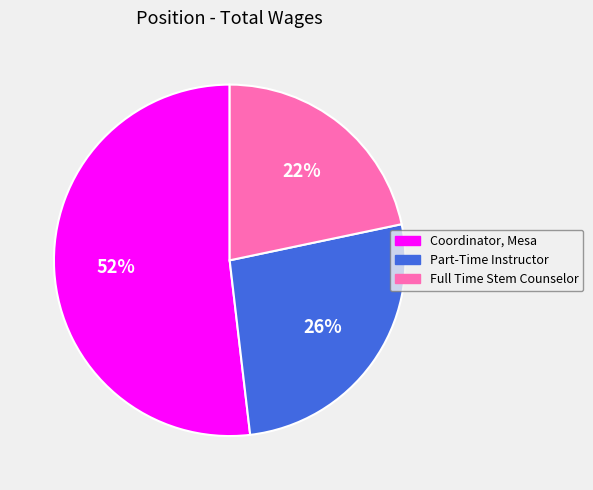

Which category has the biggest portion of the pie?

Coordinator, Mesa